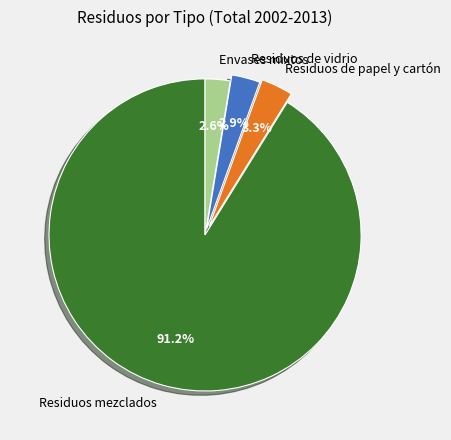

What percentage do Envases mixtos and Residuos mezclados together represent?

93.8%